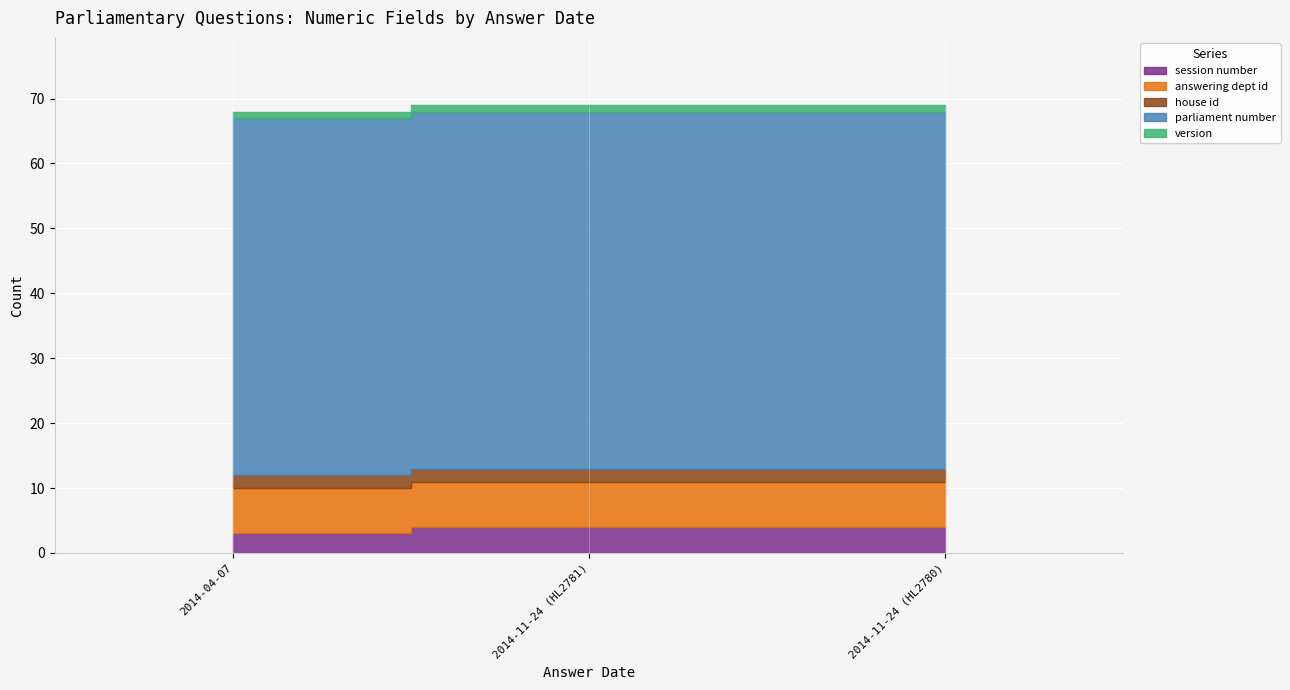

What is the total value across all series at 2014-04-07?

68